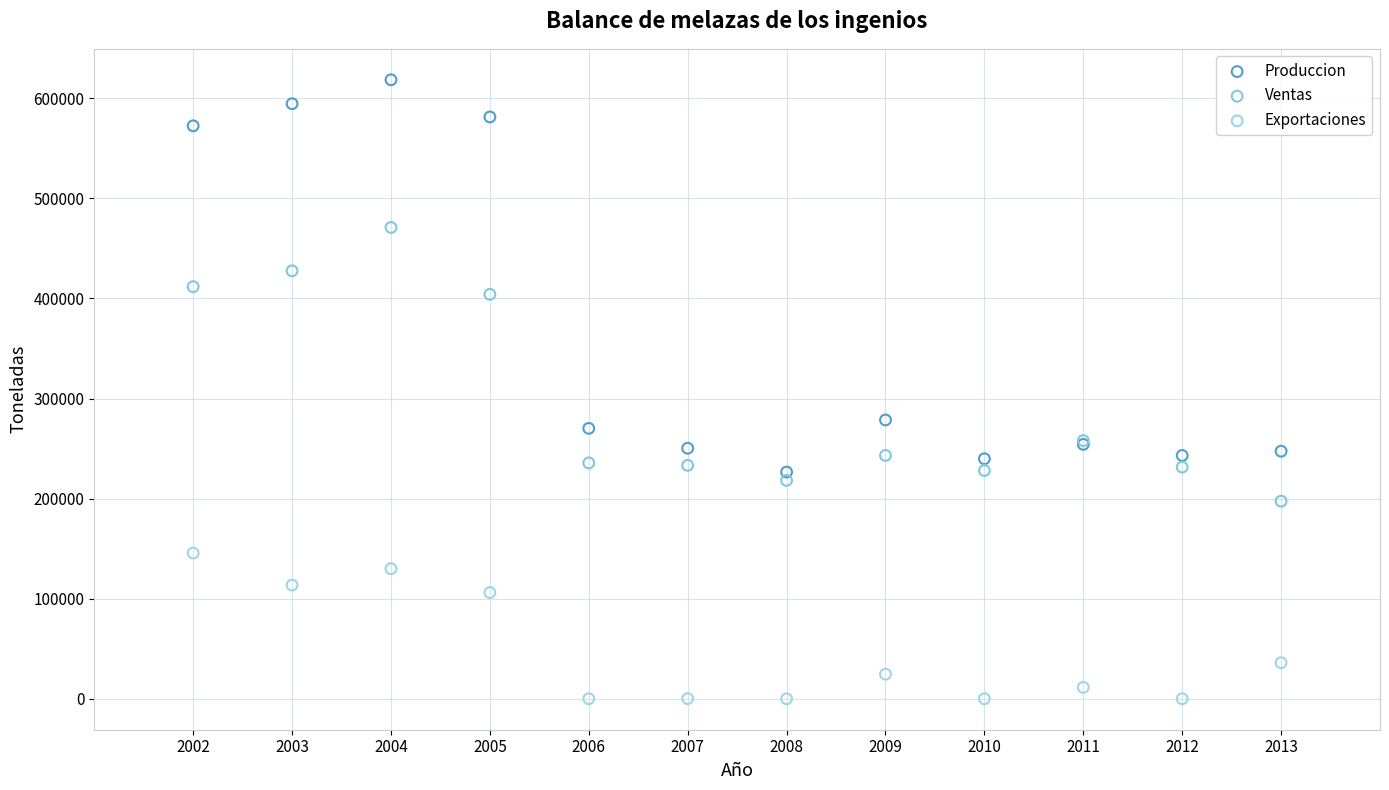

Which series contains the highest Y value?

Produccion